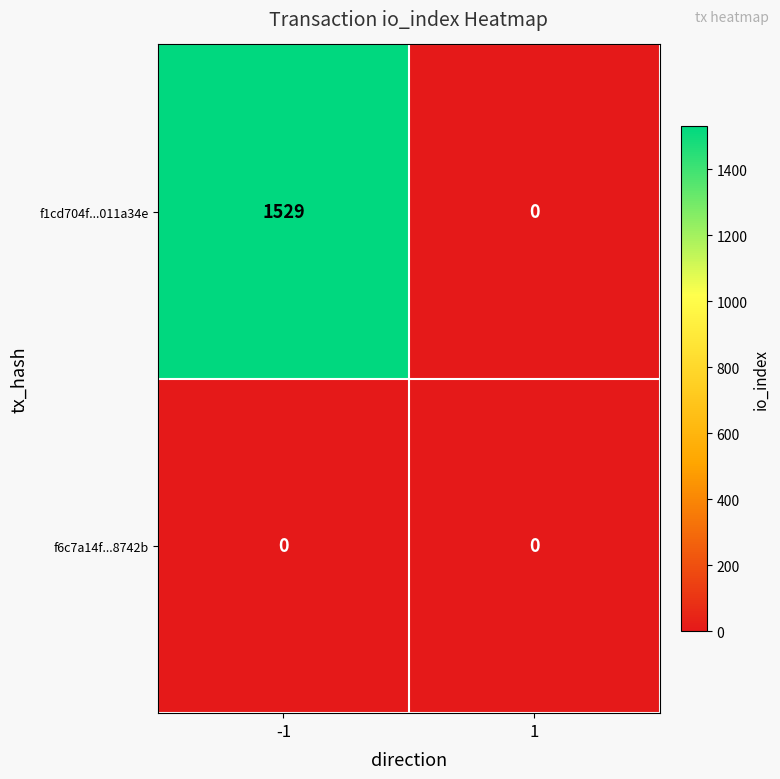

What is the difference between the highest and lowest values at -1?

1529